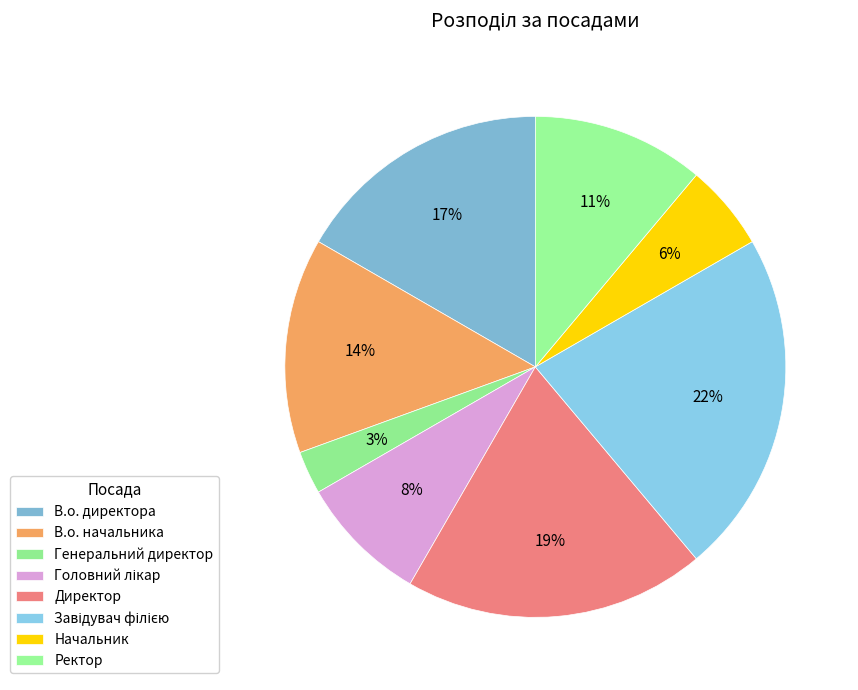

To the nearest percent, what portion does Головний лікар represent?

8%